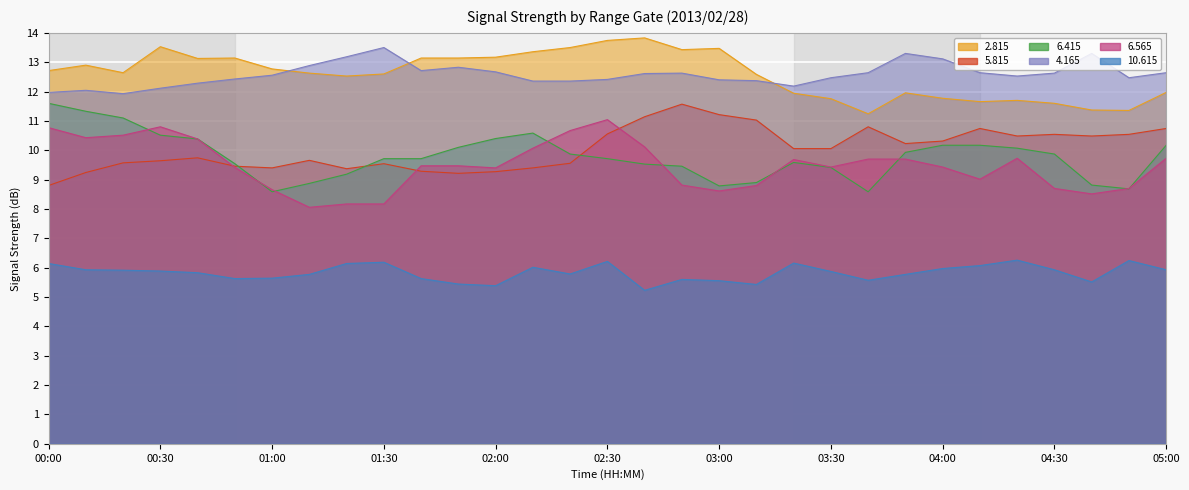

What are all the series names shown in the legend?

2.815, 5.815, 6.415, 4.165, 6.565, 10.615